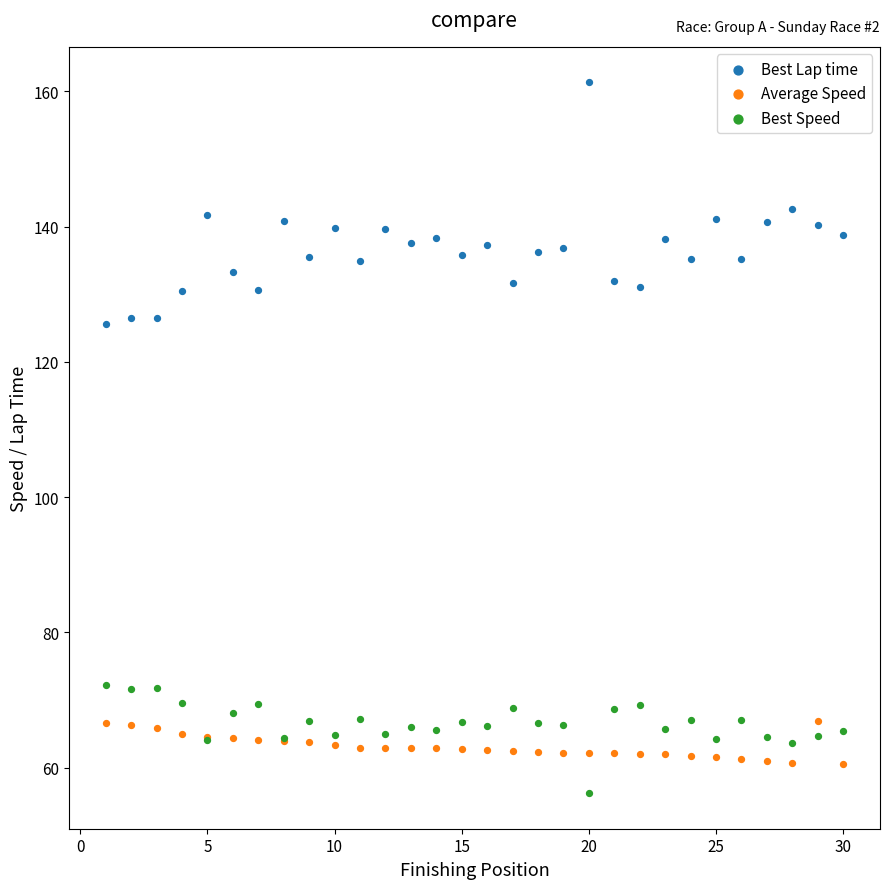

Which series reaches the maximum Y coordinate?

Best Lap time